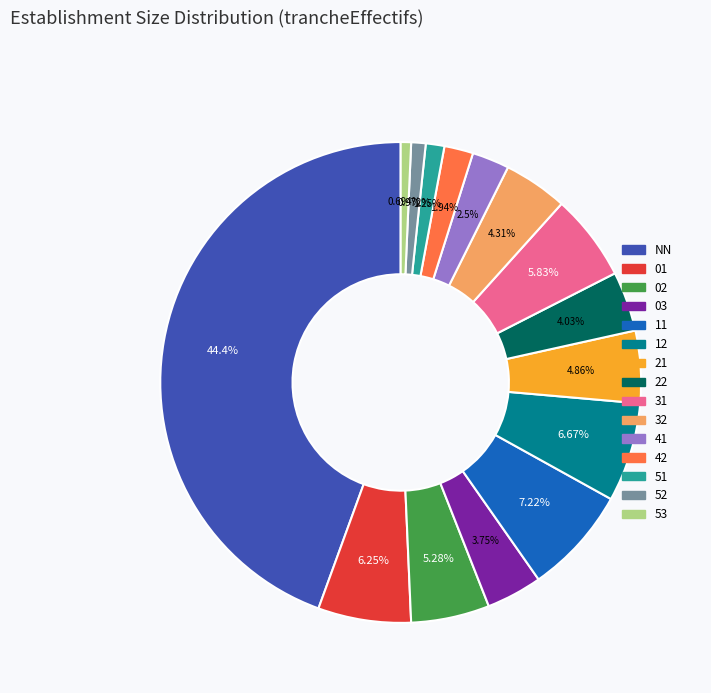

Which category has the biggest portion of the pie?

NN